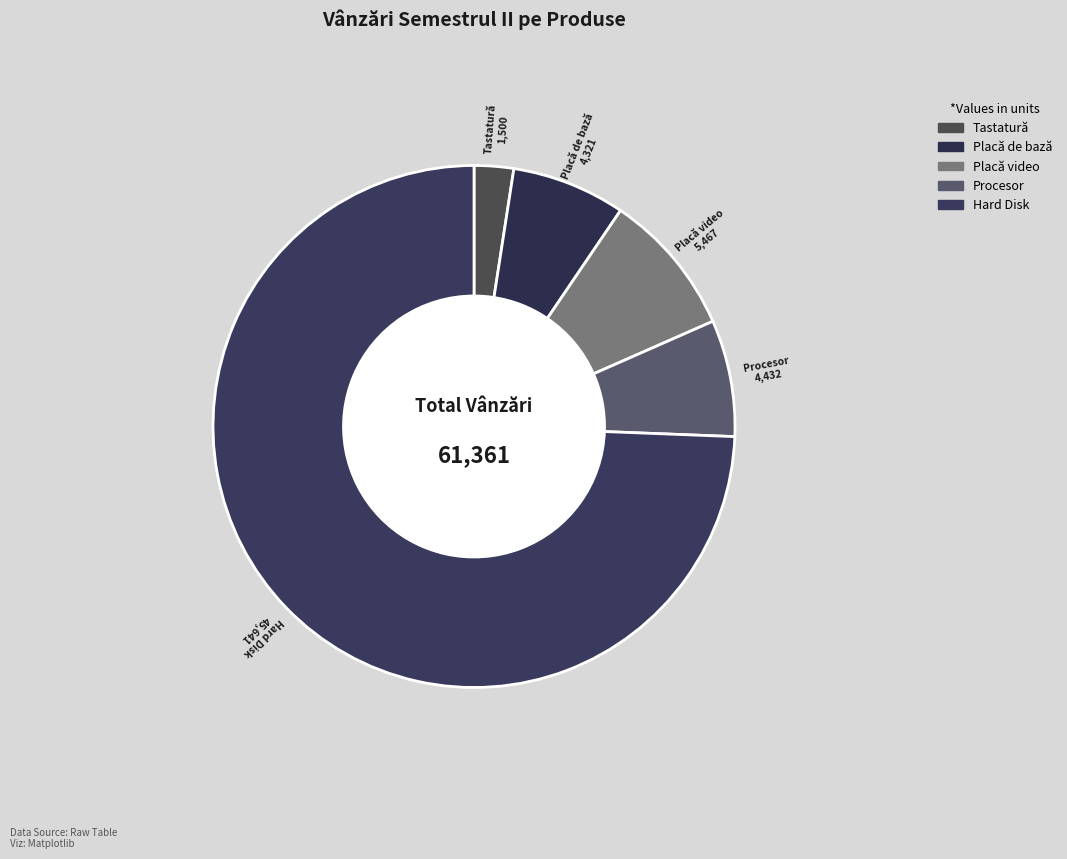

Which category has the biggest portion of the pie?

Hard Disk